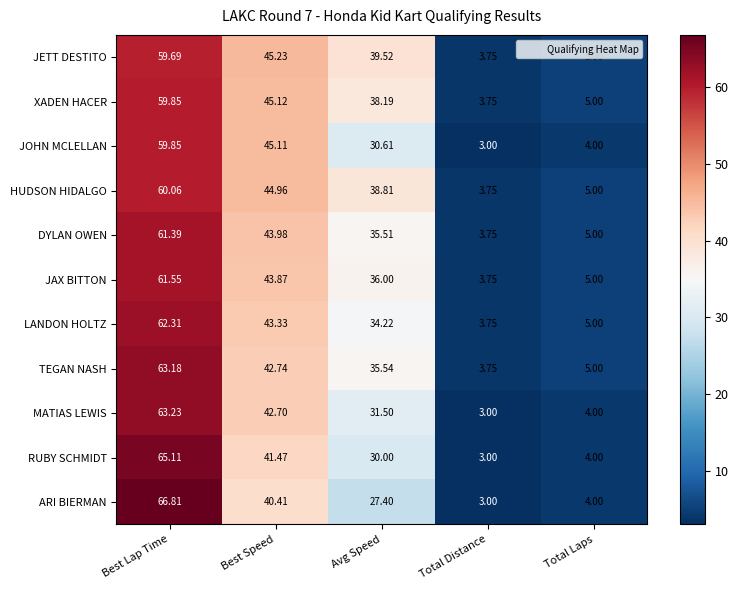

Which label corresponds to the smallest value in the chart?

Total Distance